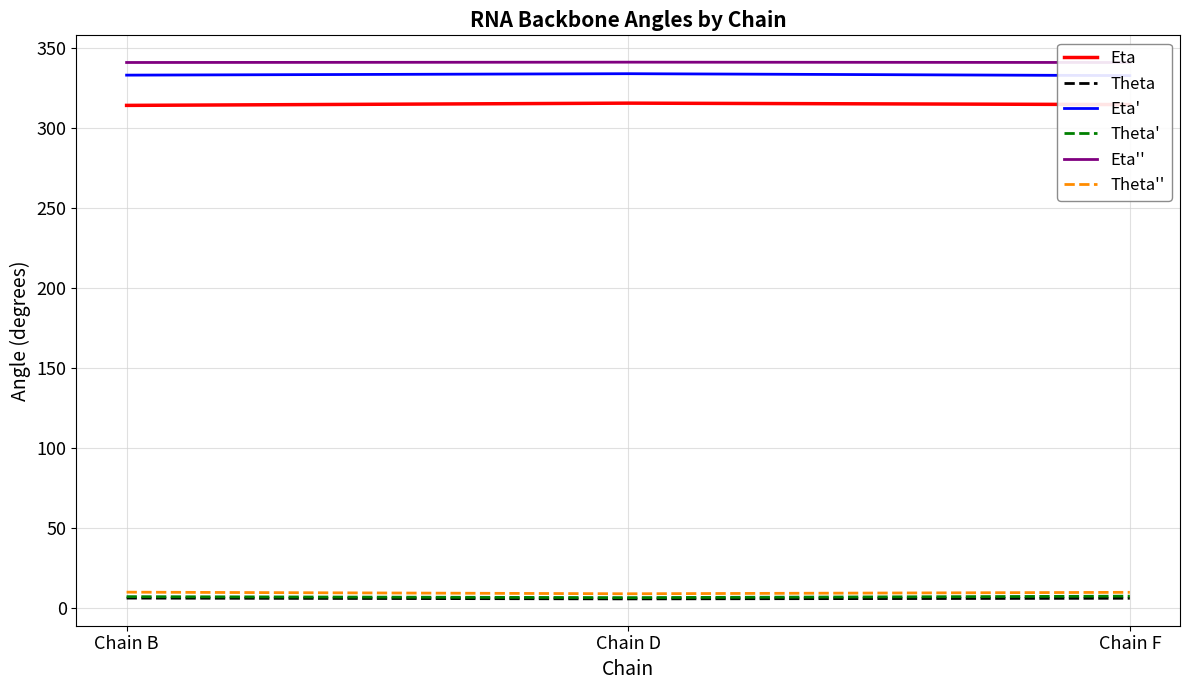

True or false: Theta'' has a value of 8.9 at Chain D.

True